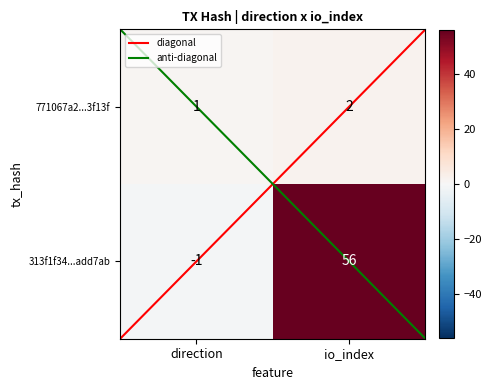

What is the maximum value shown in the chart?

56